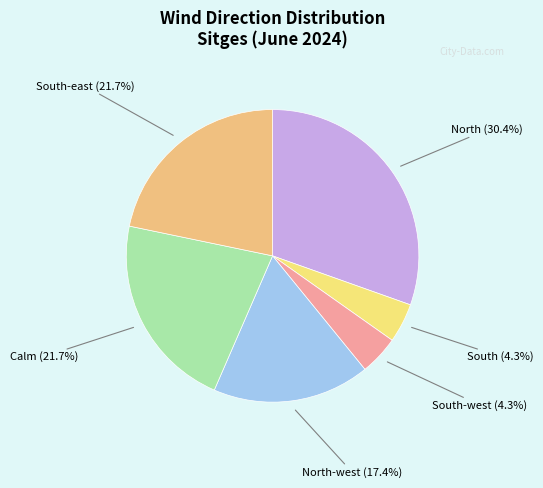

To the nearest percent, what is the average slice percentage?

17%